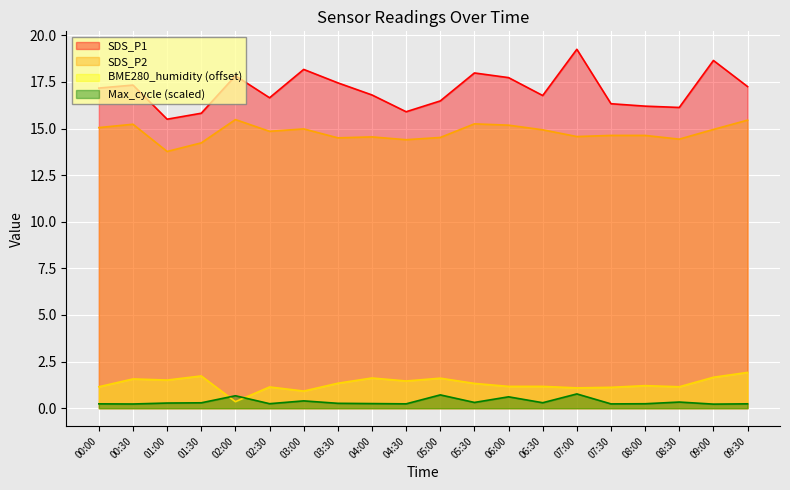

What is the maximum value for BME280_humidity?

1.9